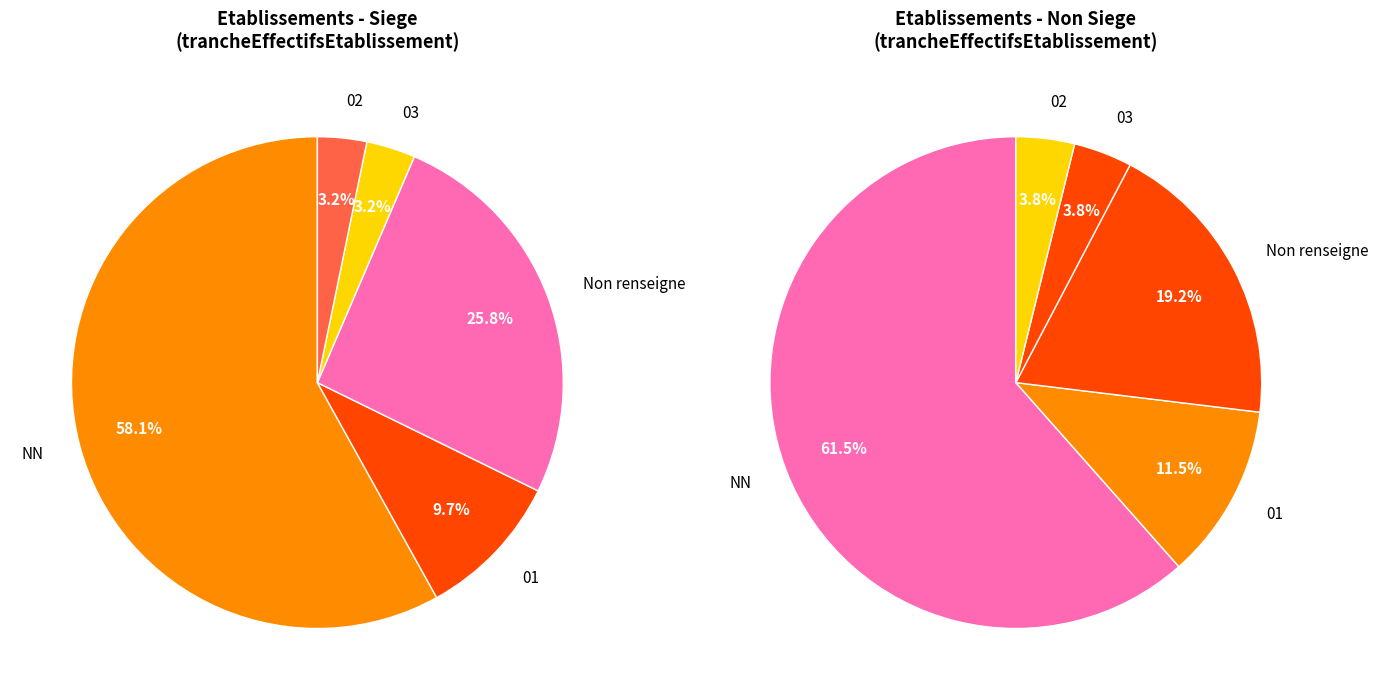

Is the sum of 3 and 0 greater than half?

No